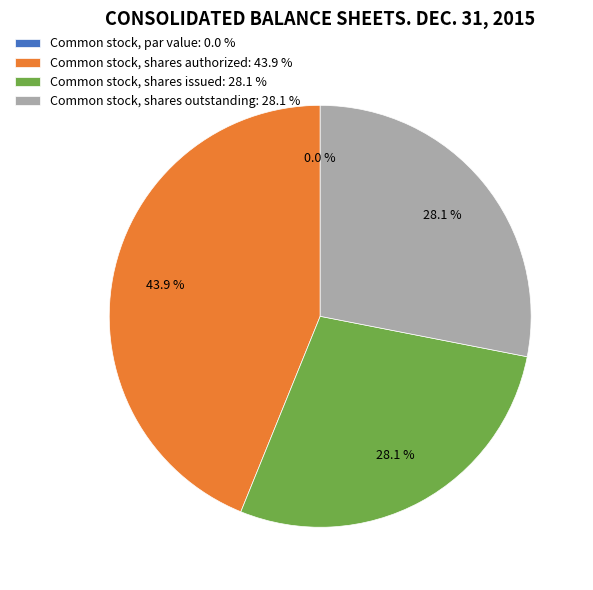

Approximately how many times larger is the value at Common stock, shares authorized compared to Common stock, shares outstanding?

1.6